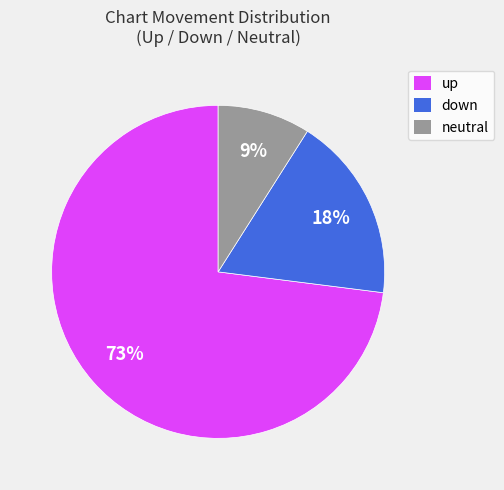

Is there any slice that represents more than half of the pie?

Yes